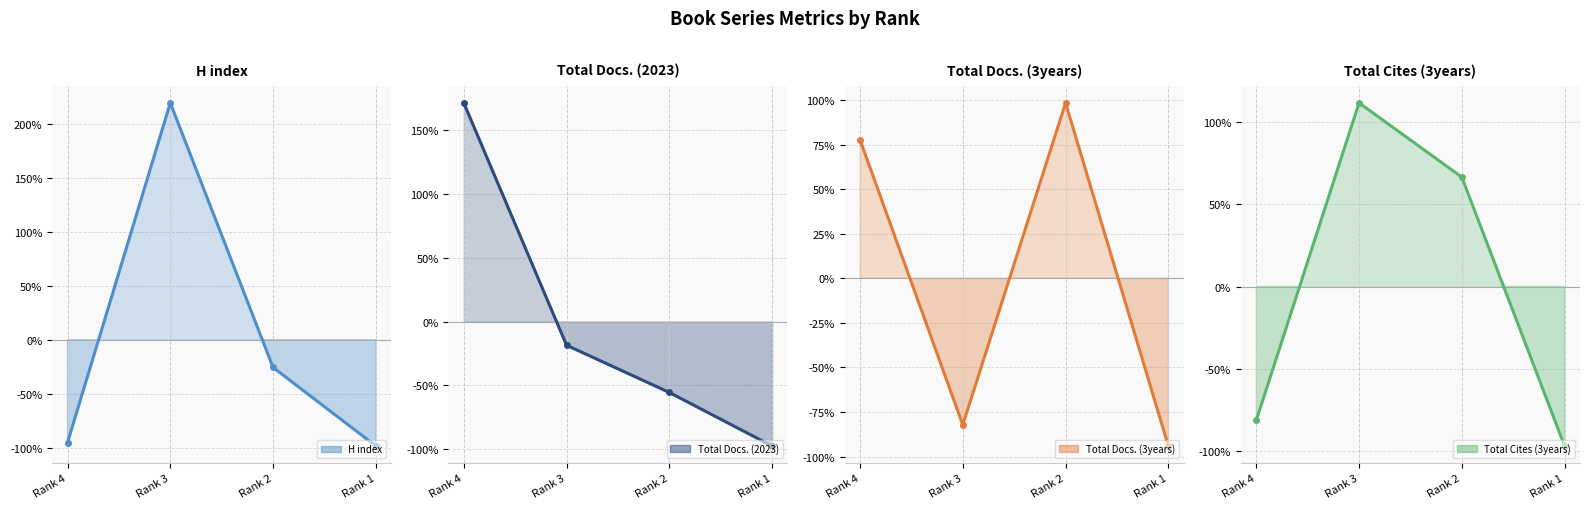

Reading left to right, what are all the values shown in this chart?

H index: -95.3	219.4	-25.7	-98.4
Total Docs. (2023): 171.6	-18.5	-55.6	-97.5
Total Docs. (3years): 77.8	-82.2	98.5	-94.1
Total Cites (3years): -81.3	111.7	66.5	-96.9